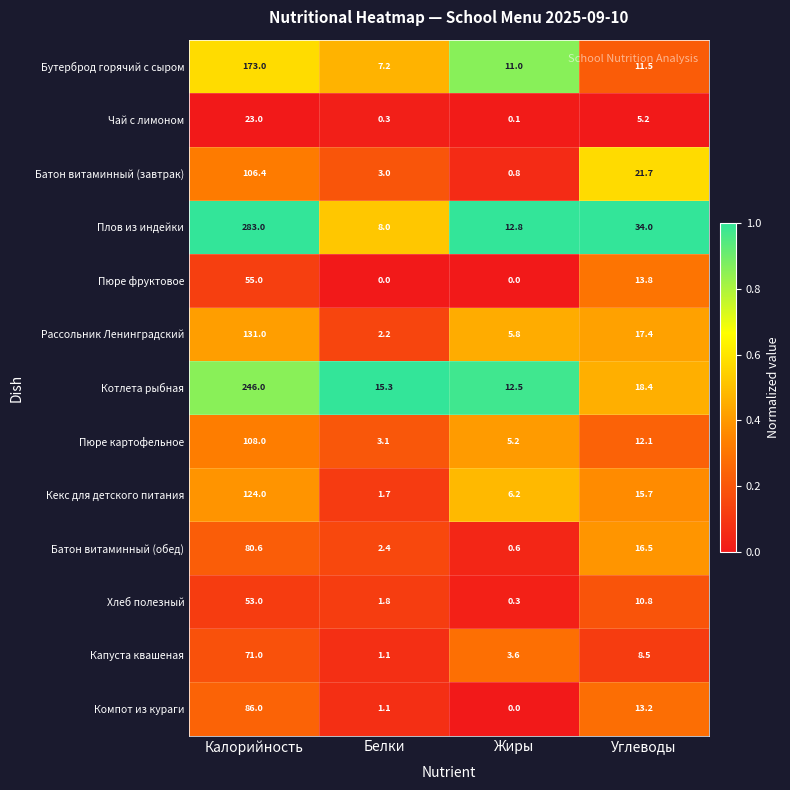

What is the sum of the Хлеб полезный values at Белки and Углеводы?

12.6